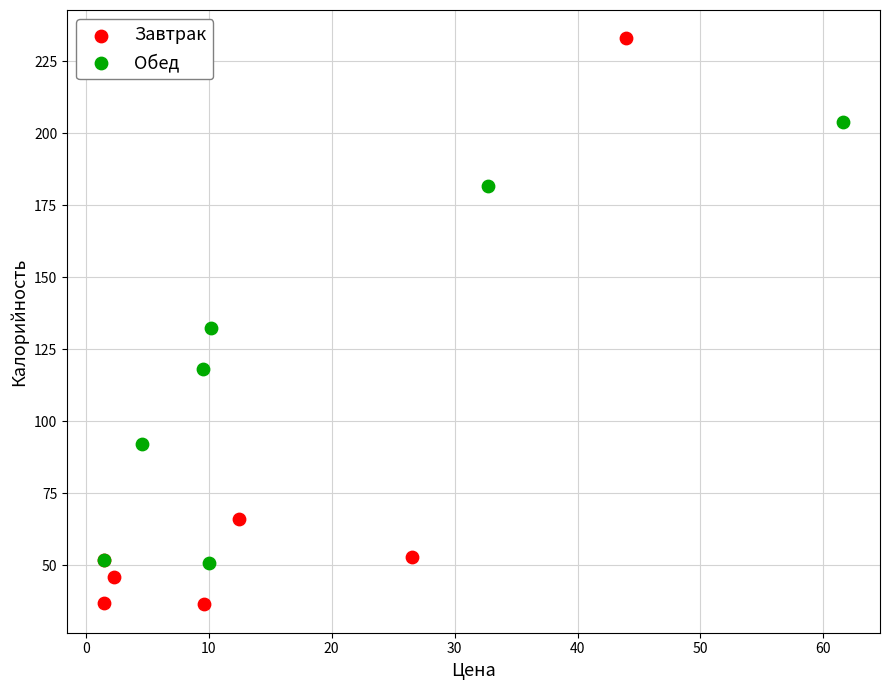

Which series reaches the minimum Y coordinate?

Завтрак